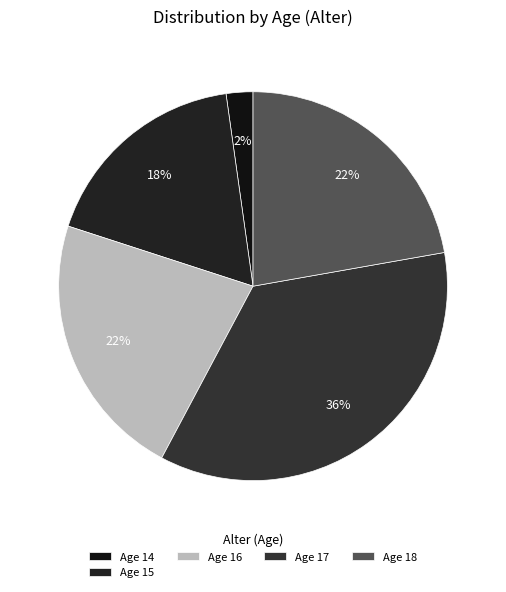

How many segments does this pie chart have?

5